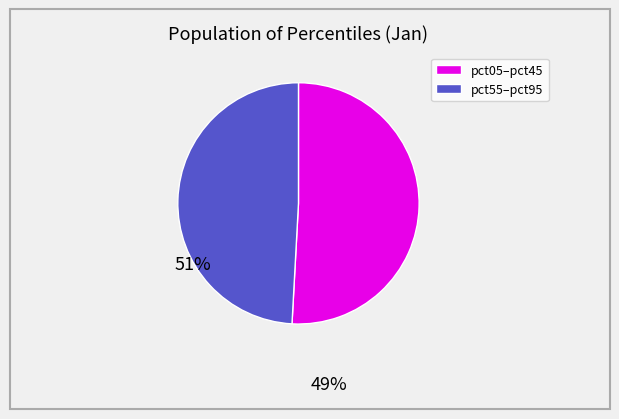

Is there any slice that represents more than half of the pie?

Yes